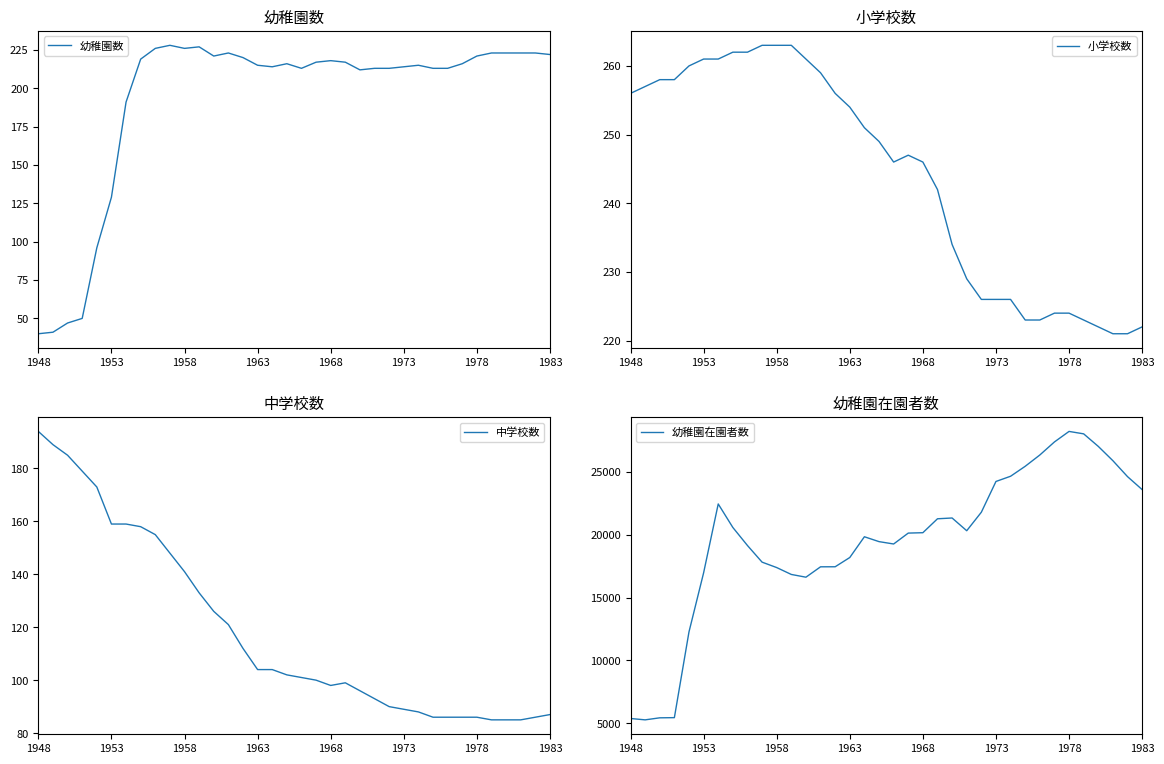

The 幼稚園在園者数 series shows 24223 at 1973. True or false?

True